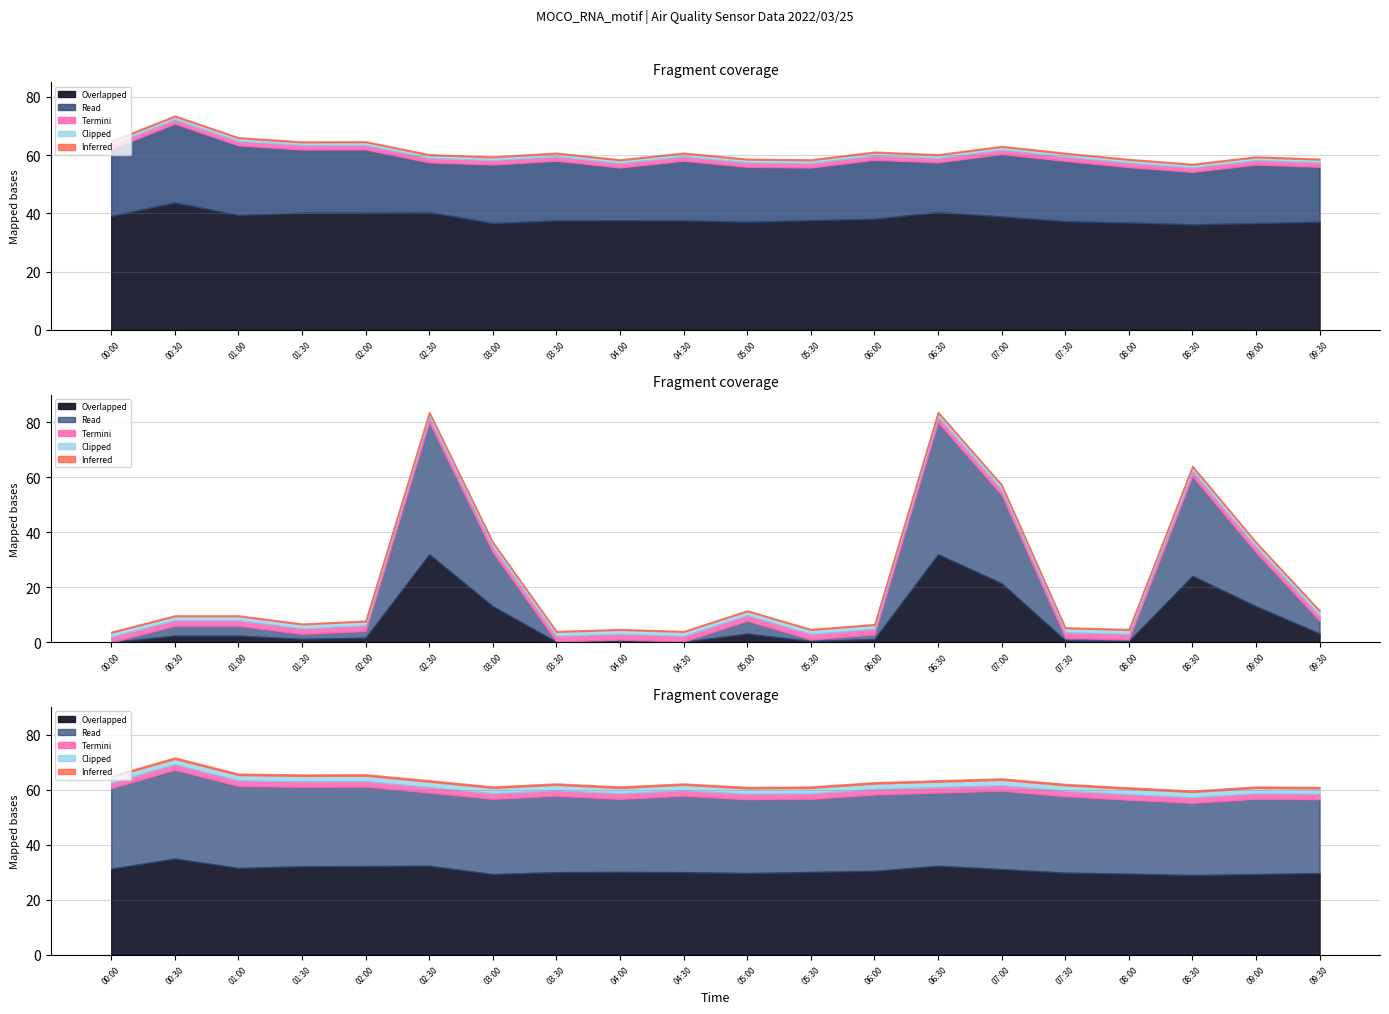

At which category does the chart reach its minimum across all series?

00:00